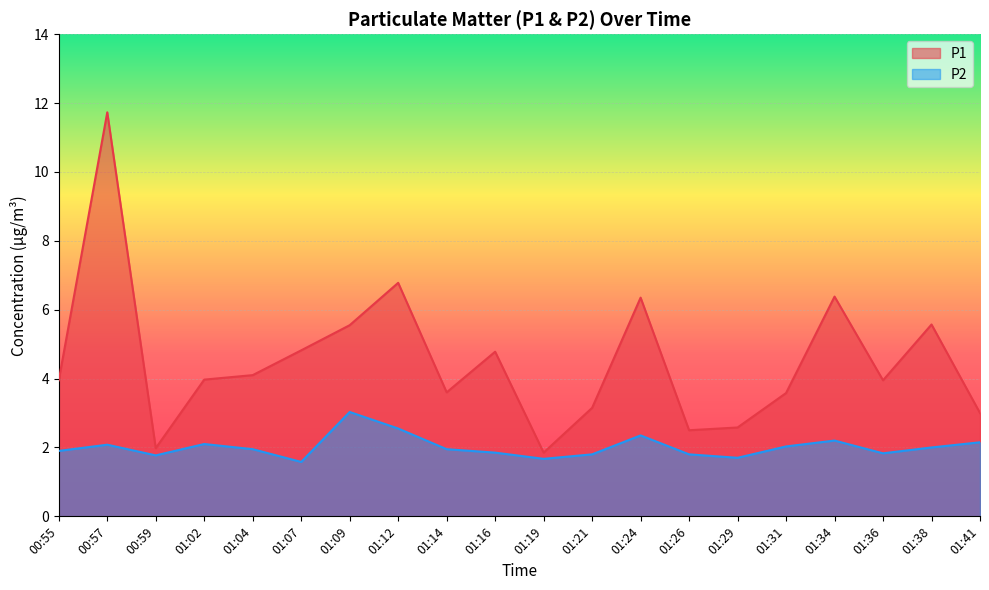

Reading right to left, extract all data points from this chart.

P1: 3.0	5.6	4.0	6.4	3.6	2.6	2.5	6.3	3.1	1.9	4.8	3.6	6.8	5.5	4.8	4.1	4.0	2.0	11.7	4.0
P2: 2.1	2.0	1.8	2.2	2.0	1.7	1.8	2.4	1.8	1.7	1.9	1.9	2.5	3.0	1.6	1.9	2.1	1.8	2.1	1.9